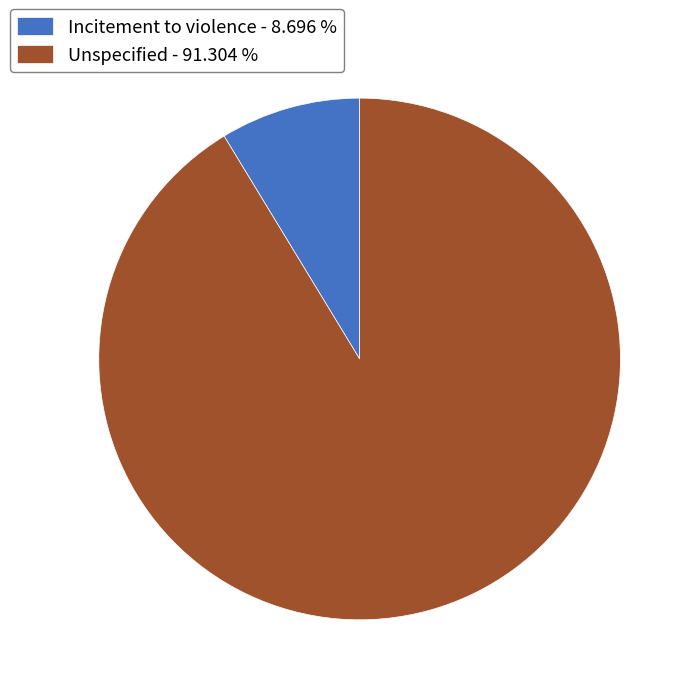

How many slices are in this pie chart?

2